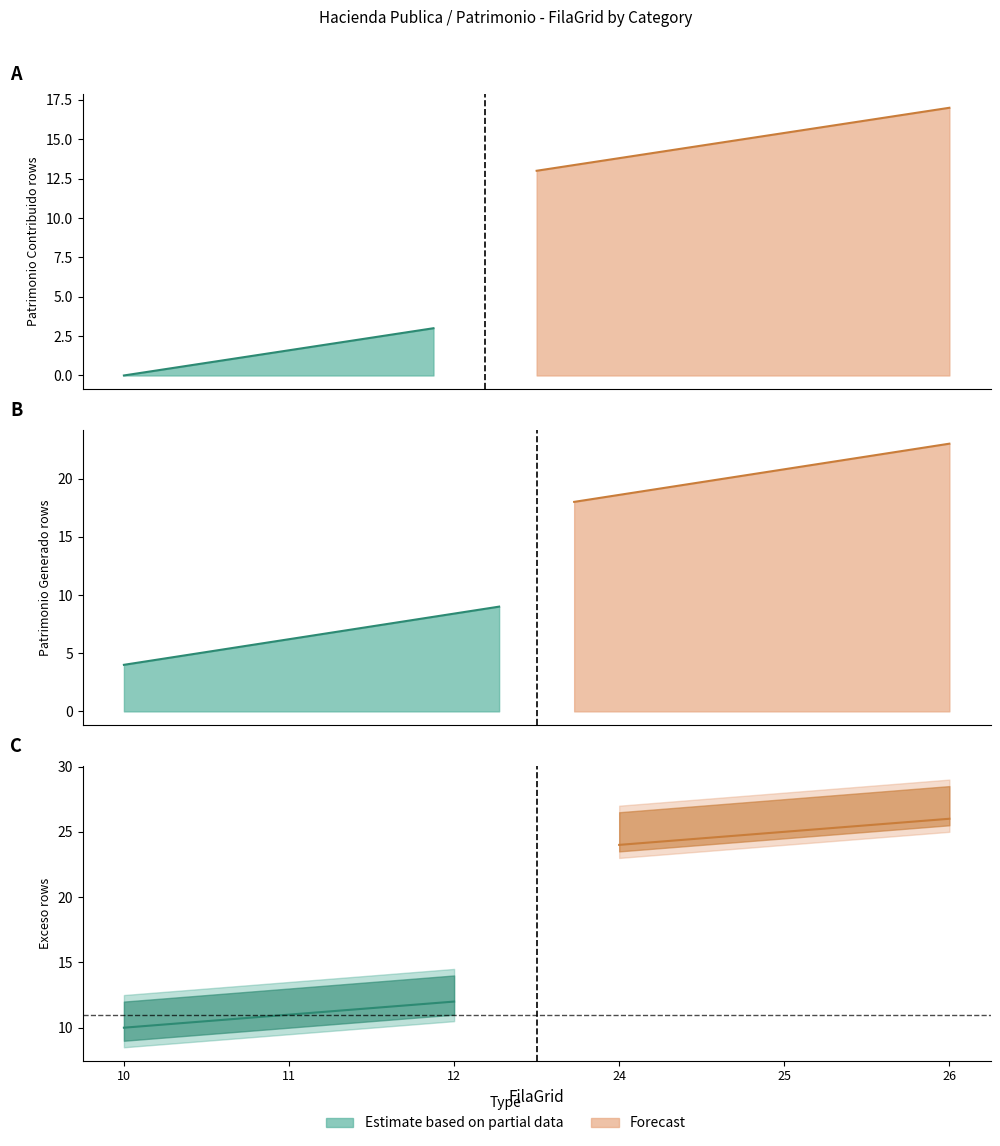

At 5, list the series in order from smallest to largest.

Estimate based on partial data, Forecast